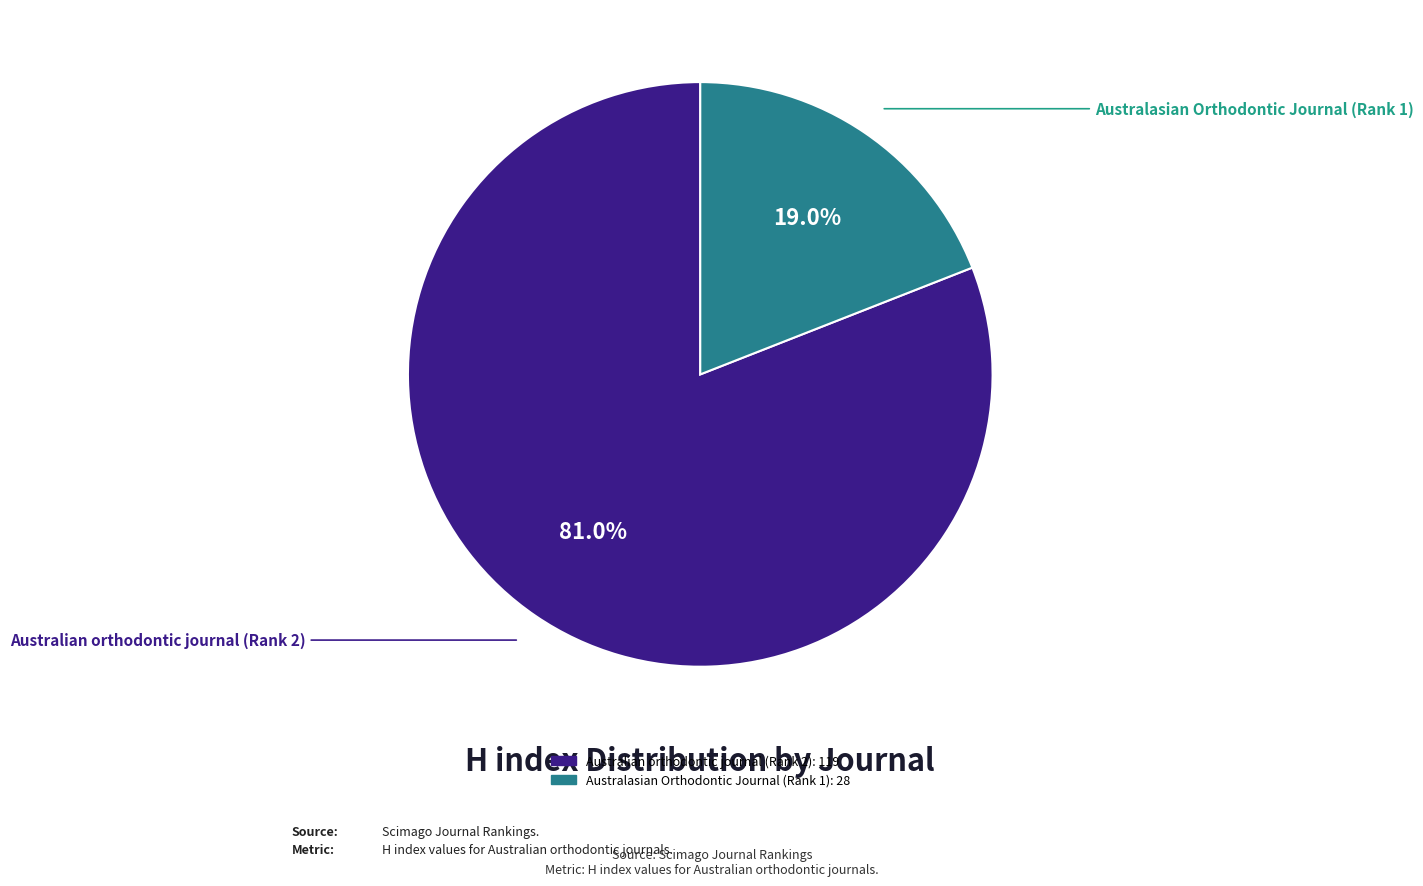

Is Australasian Orthodontic Journal (Rank 1) the majority of the pie?

No